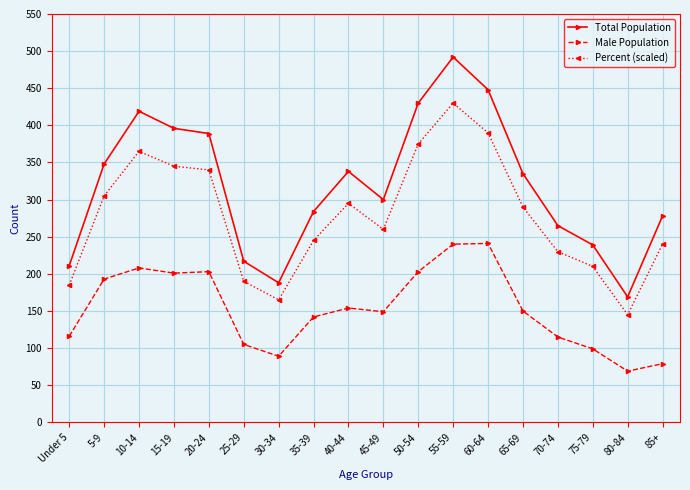

How many interior local peaks does the Percent (scaled) series have?

3